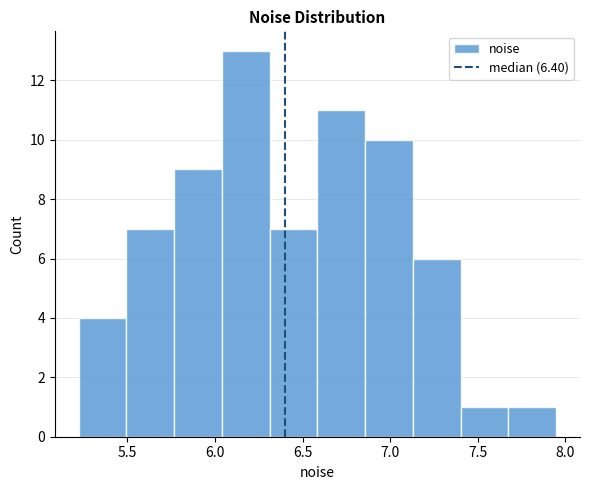

Reading left to right, list every bar in this chart as the range it spans on the x-axis followed by its height. Neither the bar edges nor the heights are printed on the chart, so give them approximately, as read against the axes.

5.20 to 5.50: 4
5.50 to 5.75: 7
5.75 to 6.05: 9
6.05 to 6.30: 13
6.30 to 6.60: 7
6.60 to 6.85: 11
6.85 to 7.15: 10
7.15 to 7.40: 6
7.40 to 7.65: 1
7.65 to 7.95: 1